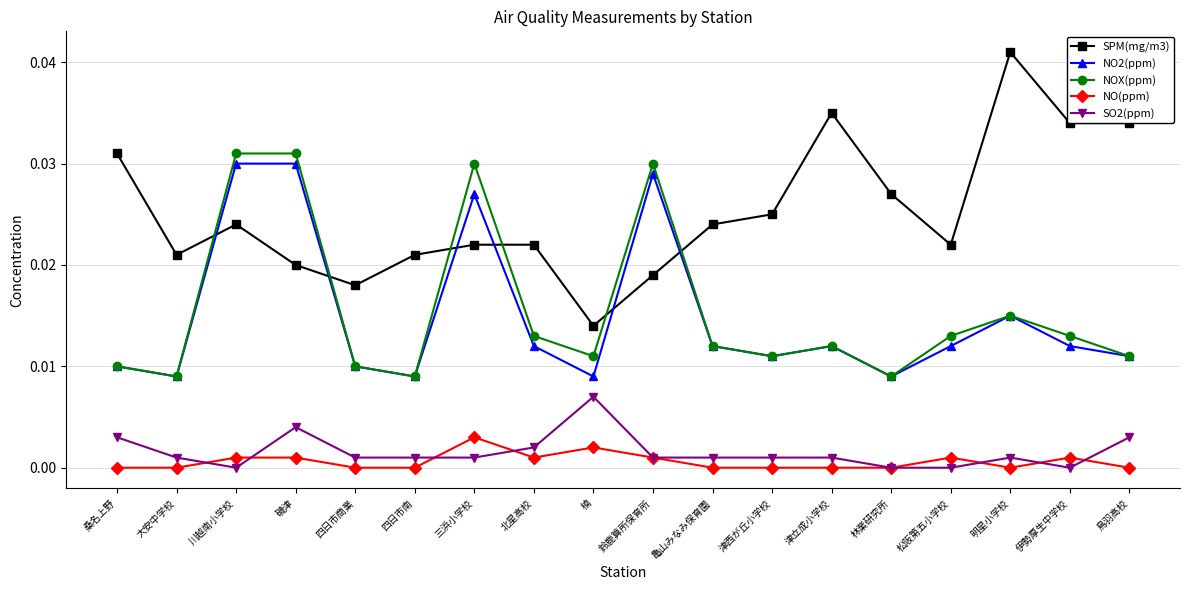

List the series in order of their peak value, lowest first.

NO(ppm), SO2(ppm), NO2(ppm), NOX(ppm), SPM(mg/m3)